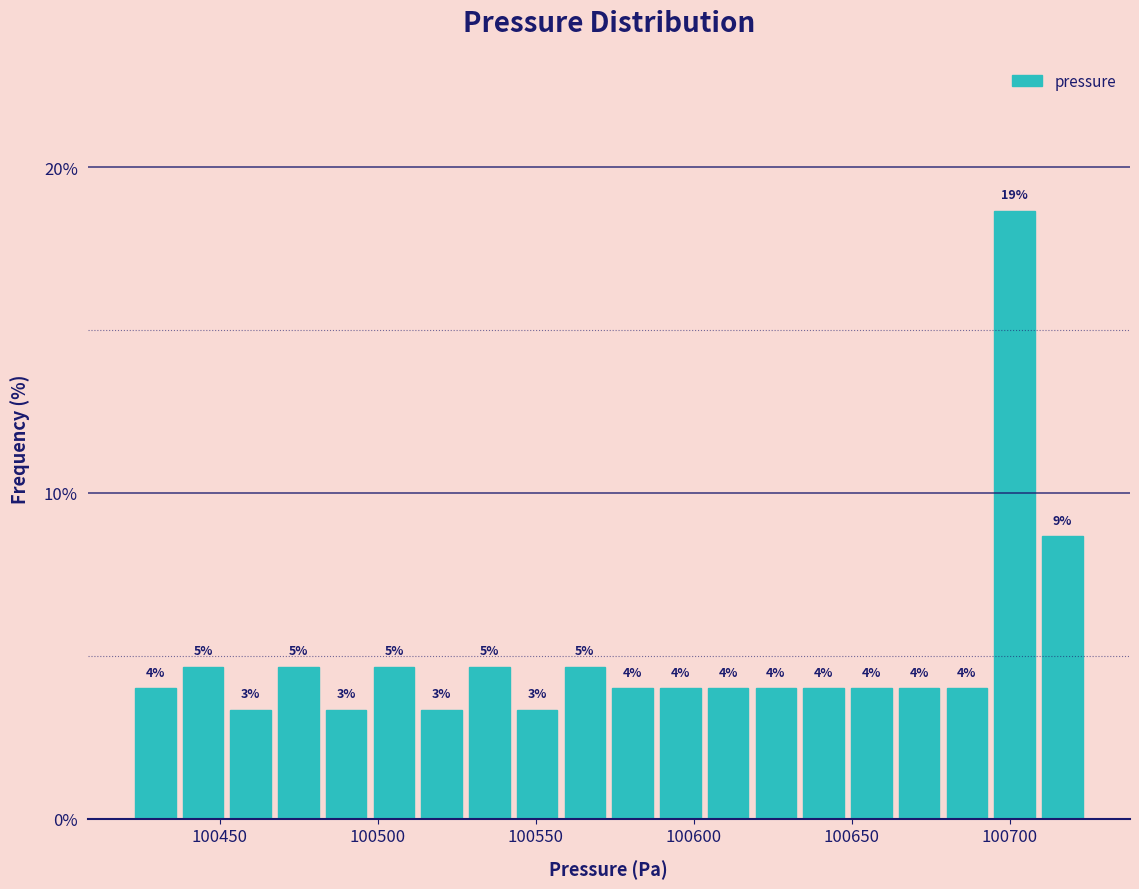

Around what value on the x-axis is the tallest bar? Give the approximate position of its centre, as read against the axis.

100700